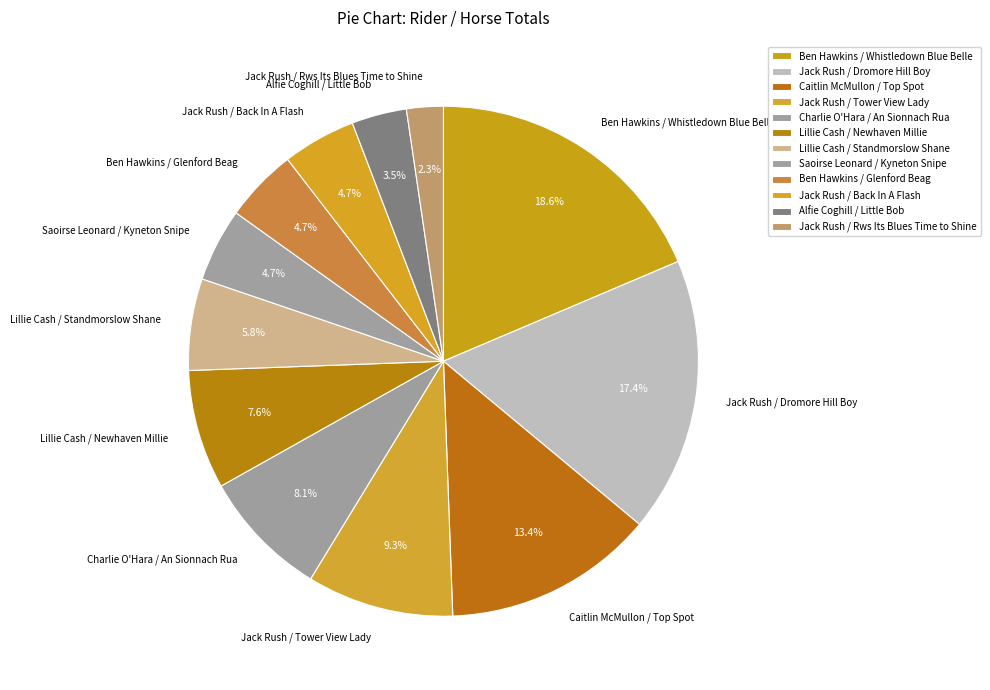

To the nearest percent, what portion does Charlie O'Hara / An Sionnach Rua represent?

8%